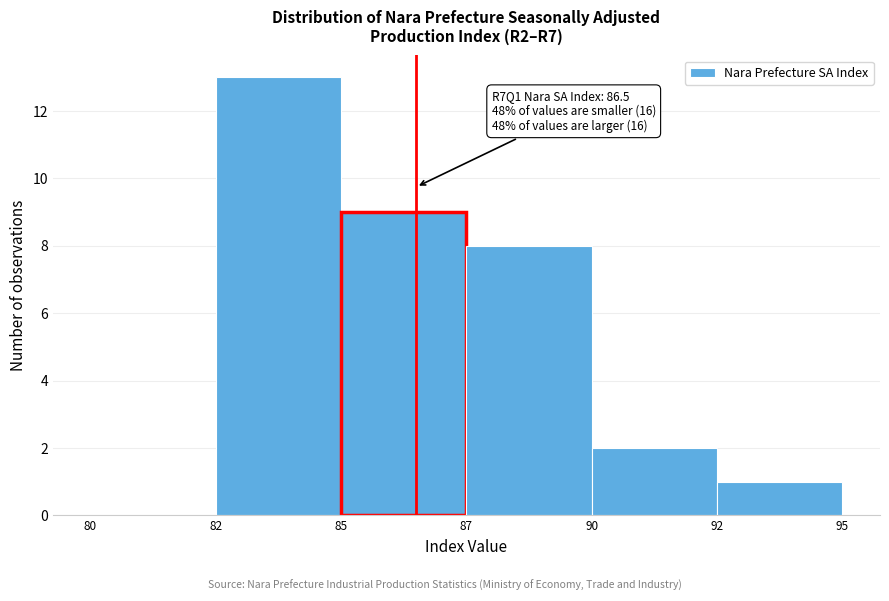

Reading left to right, what are all the values shown in this chart?

80=0	82=13	85=9	87=8	90=2	92=1